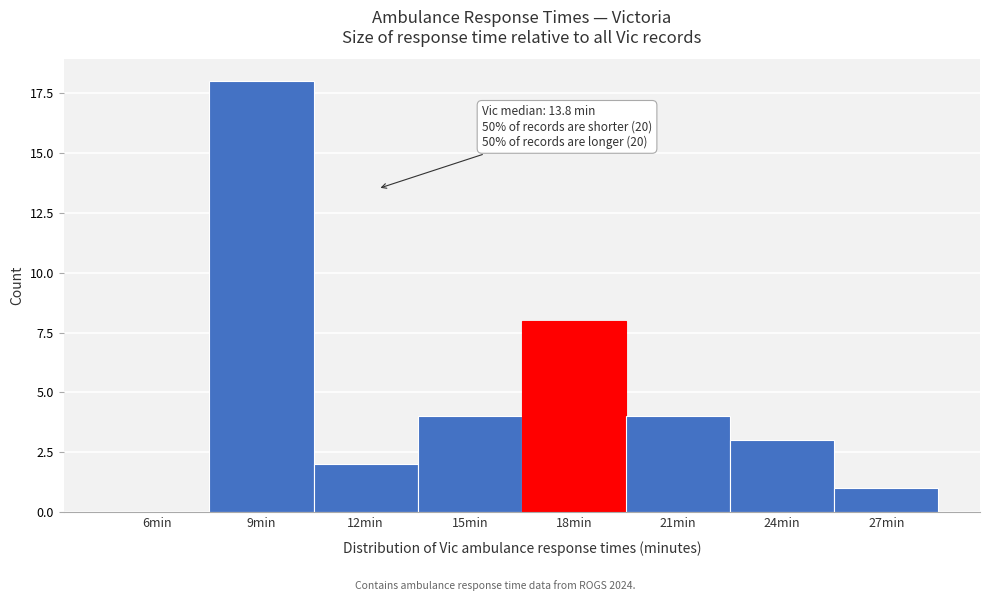

Reading right to left, list all the values displayed in this chart.

27min=1	24min=3	21min=4	18min=8	15min=4	12min=2	9min=18	6min=0